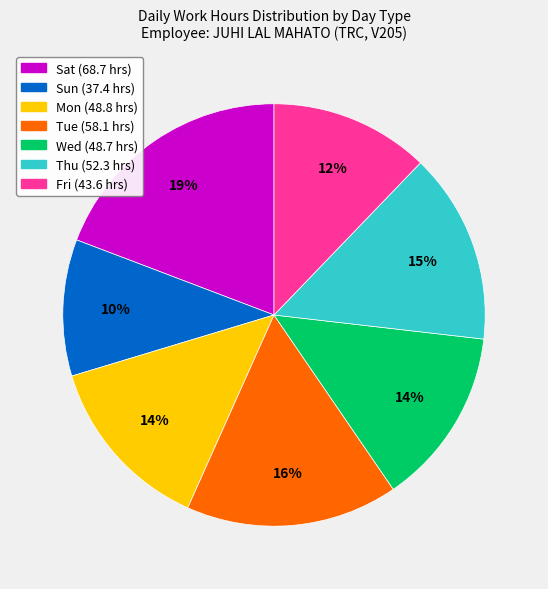

To the nearest percent, what is the difference between the largest and smallest slice percentages?

9%